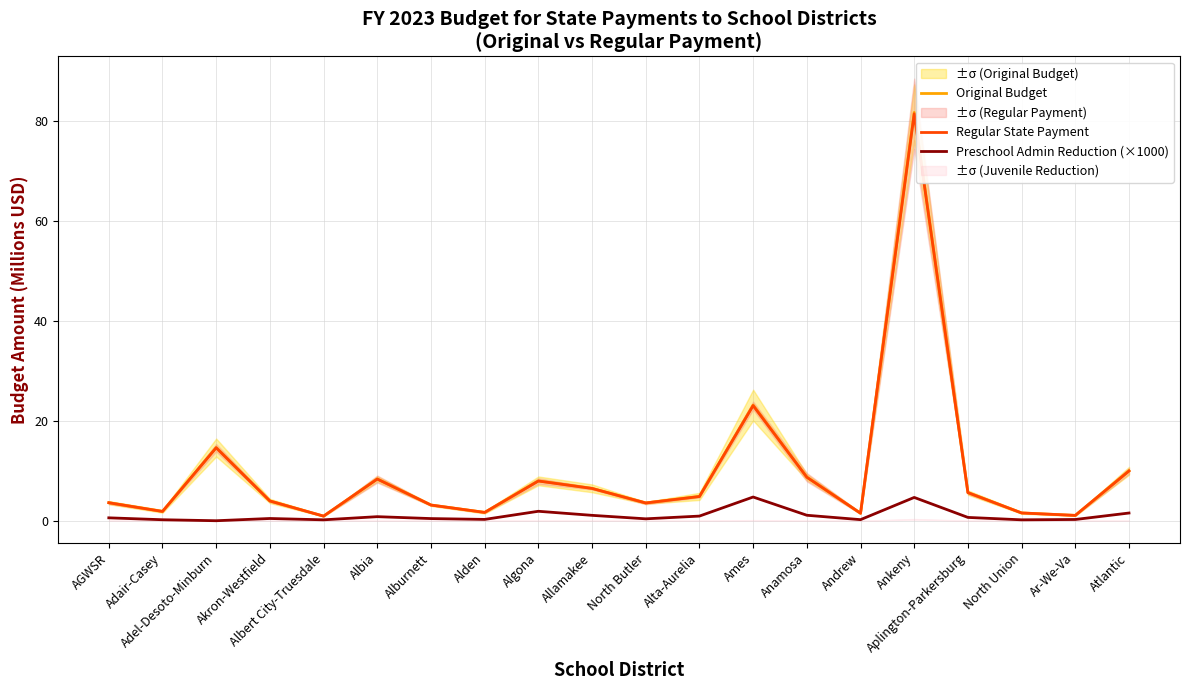

What are all the series names shown in the legend?

Original Budget, Regular State Payment, Preschool Admin Reduction (×1000)